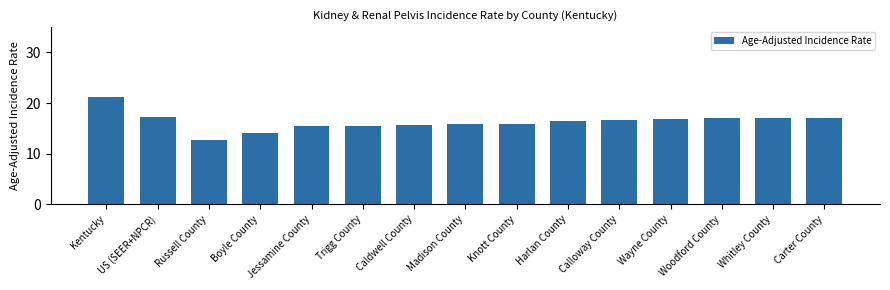

Which has a higher value, Russell County or US (SEER+NPCR)?

US (SEER+NPCR)